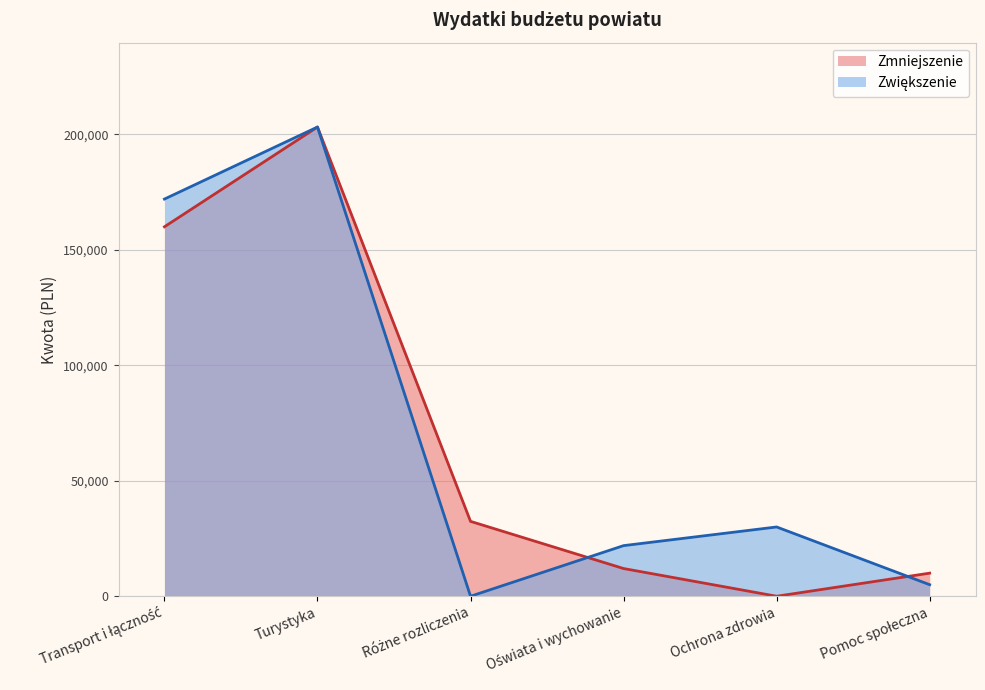

What is the label of the 3rd point from the right?

Oświata i wychowanie